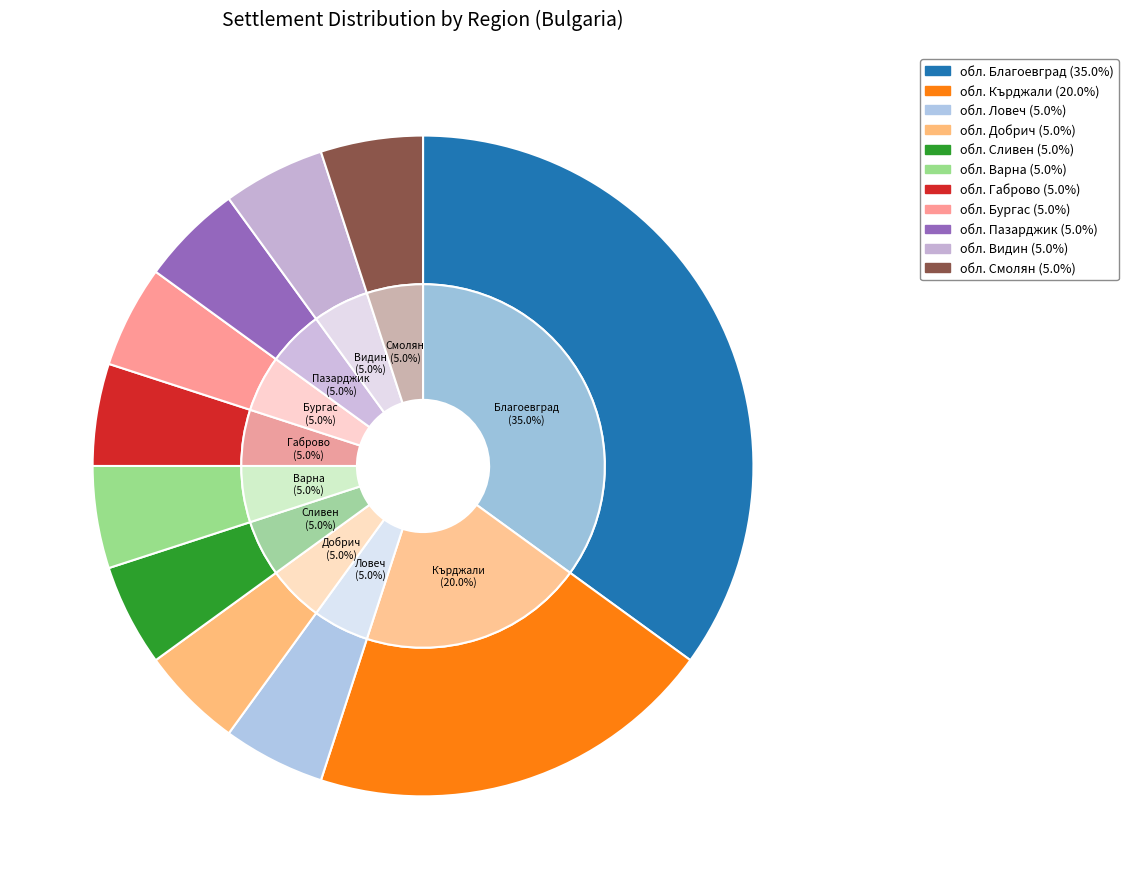

What portion of the pie excludes обл. Габрово?

95.0%